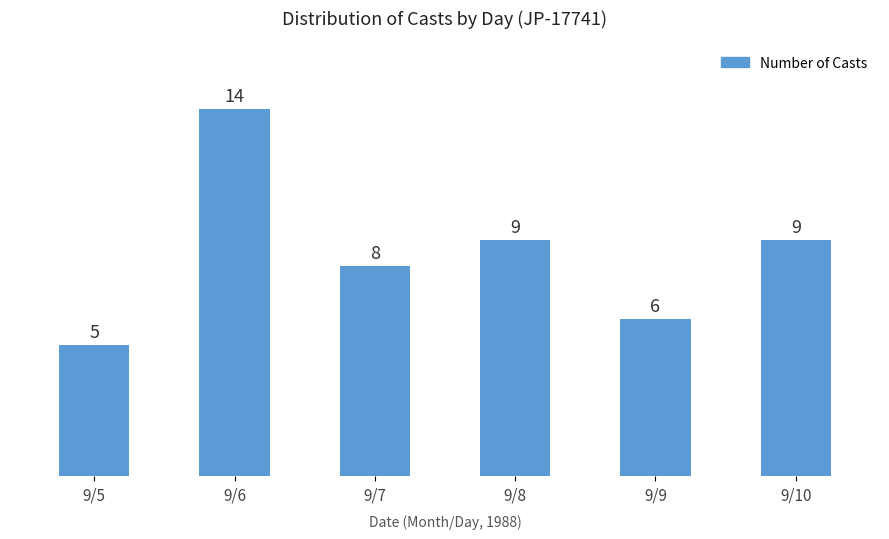

Reading right to left, list all the values displayed in this chart.

9/10=9	9/9=6	9/8=9	9/7=8	9/6=14	9/5=5